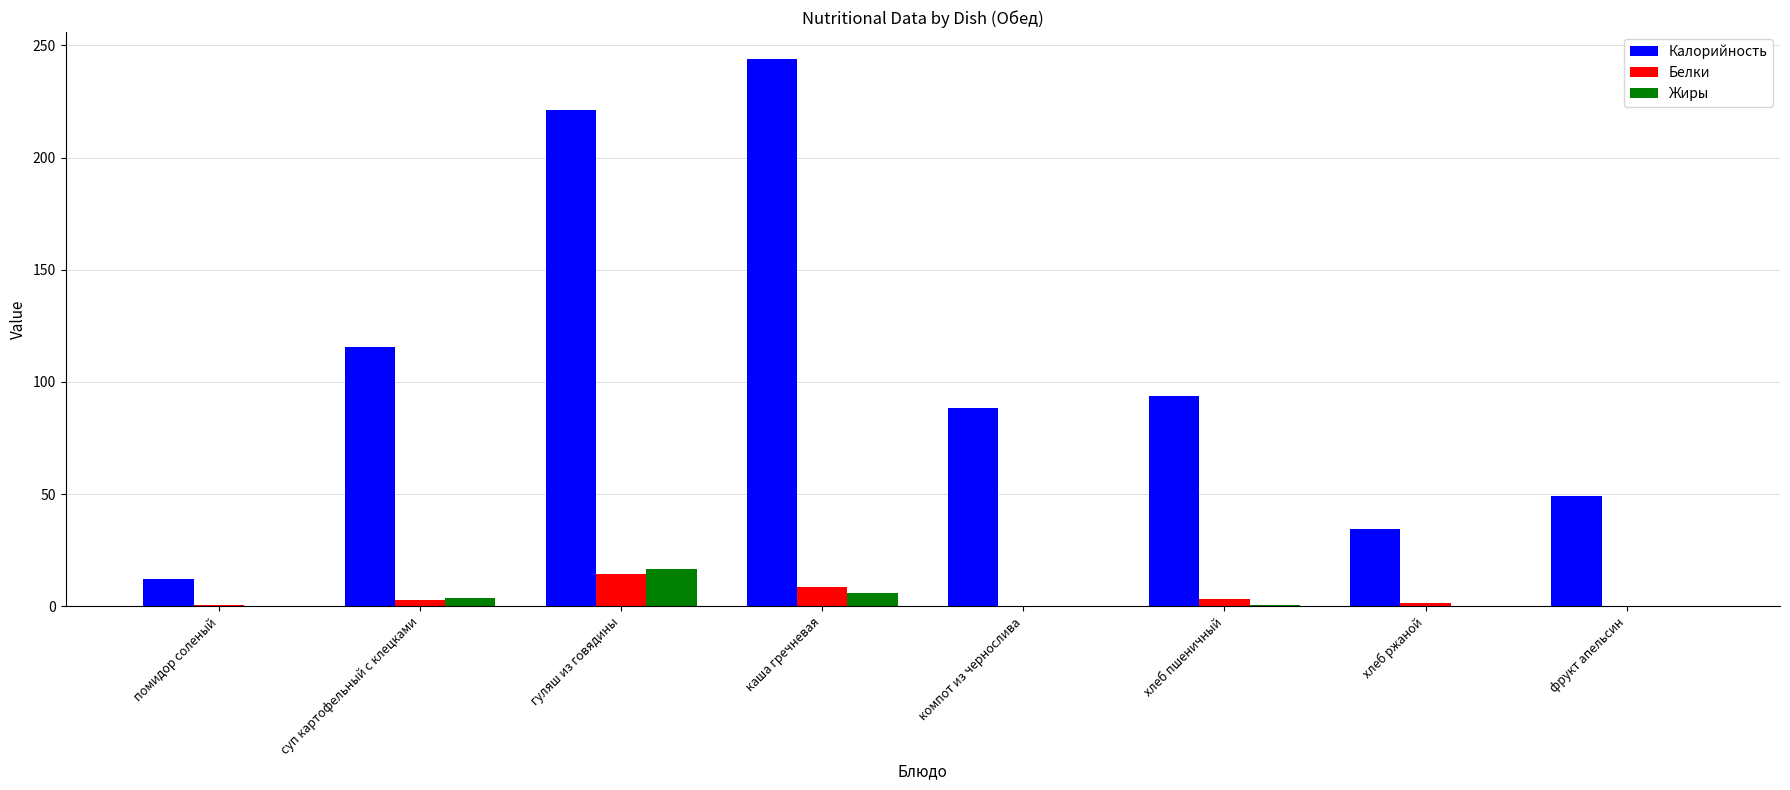

At which label does Калорийность reach its peak?

каша гречневая